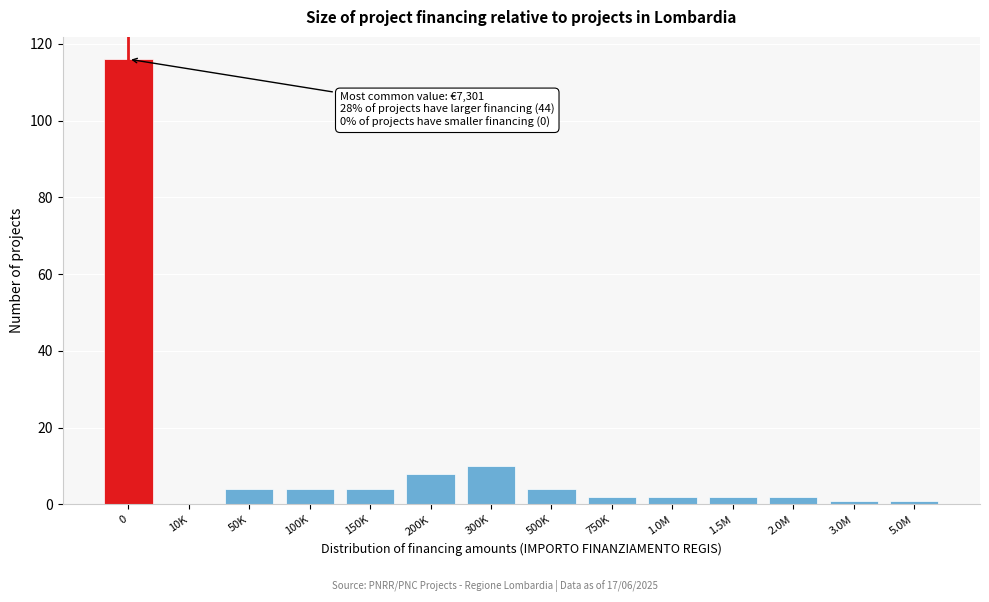

Reading left to right, extract all data points from this chart.

0=116	10K=0	50K=4	100K=4	150K=4	200K=8	300K=10	500K=4	750K=2	1.0M=2	1.5M=2	2.0M=2	3.0M=1	5.0M=1